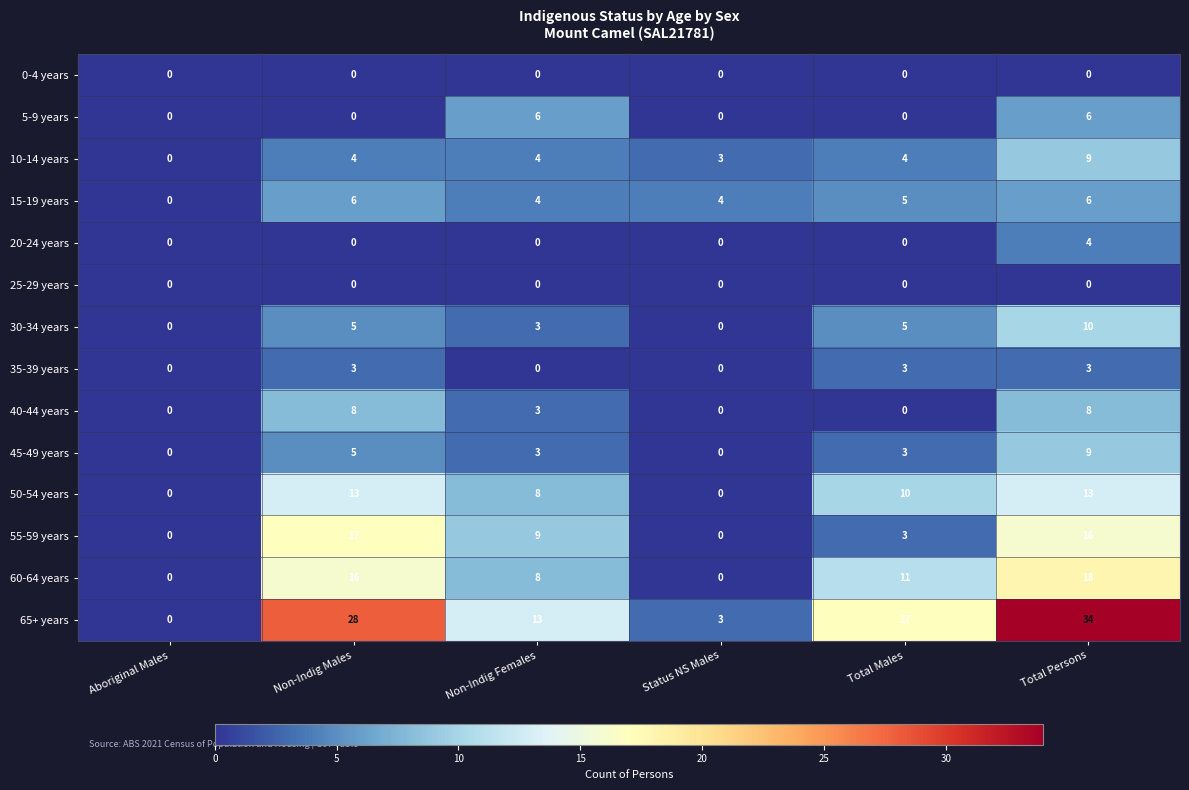

What is the sum of the 5-9 years values at Non-Indig Females and Status NS Males?

6